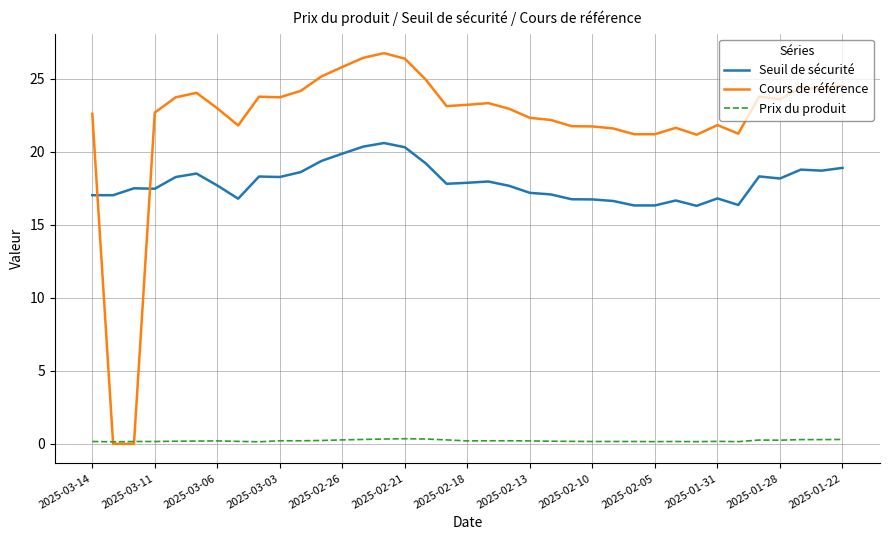

List the series in order of their peak value, highest first.

Cours de référence, Seuil de sécurité, Prix du produit